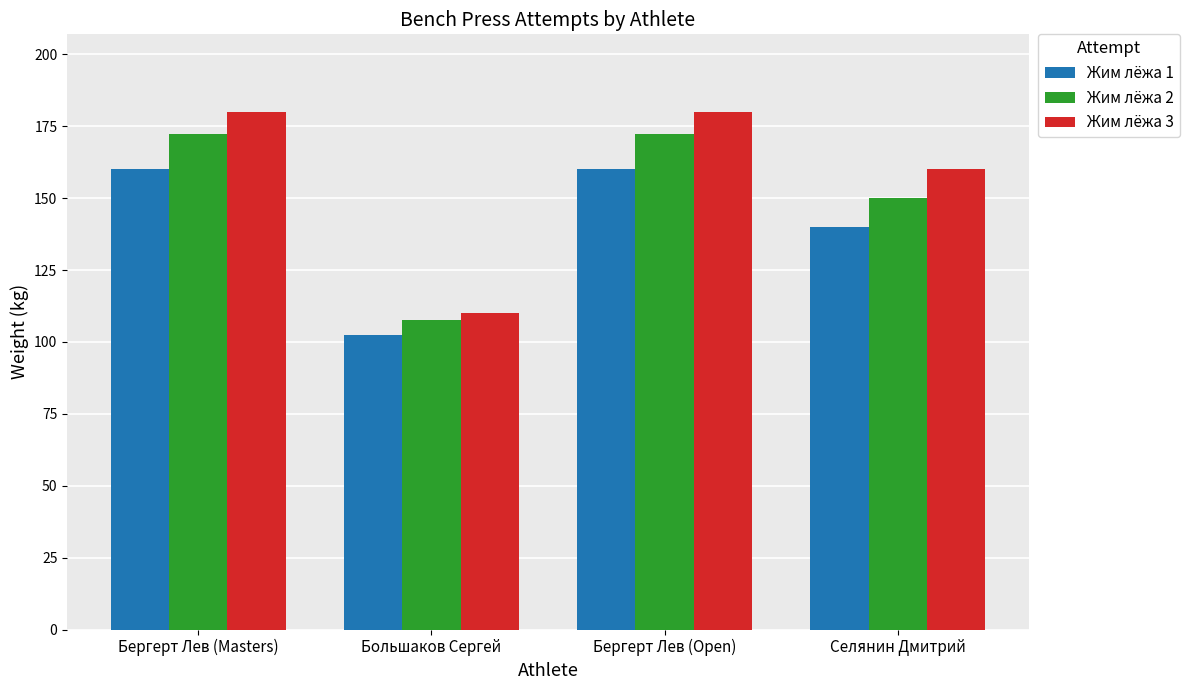

What is the sum of all Жим лёжа 2 values?

602.5